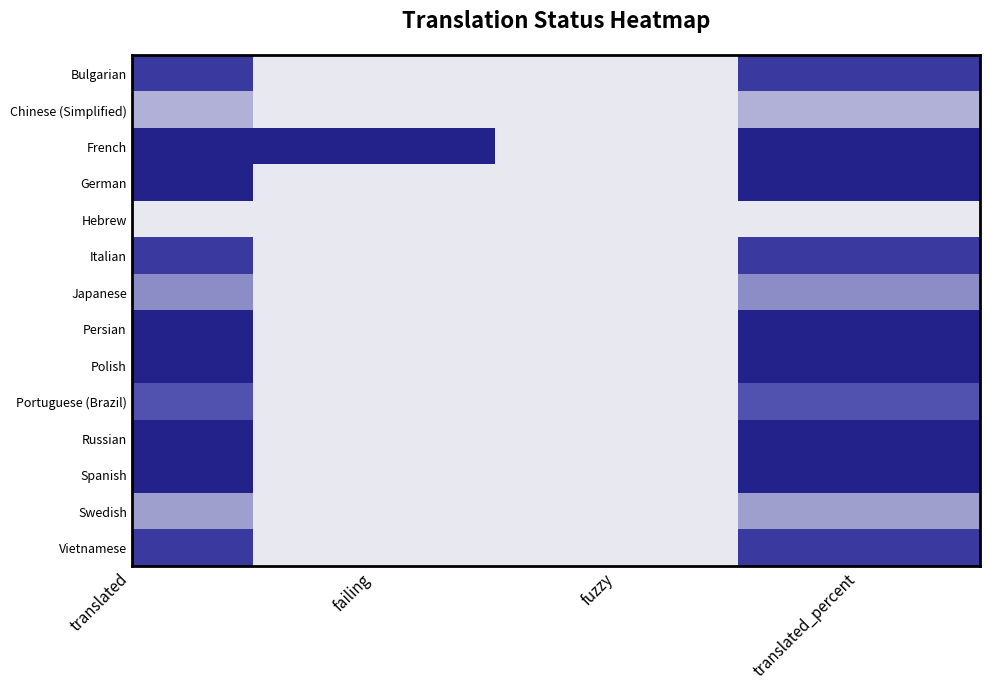

At which category does the chart reach its peak across all series?

translated